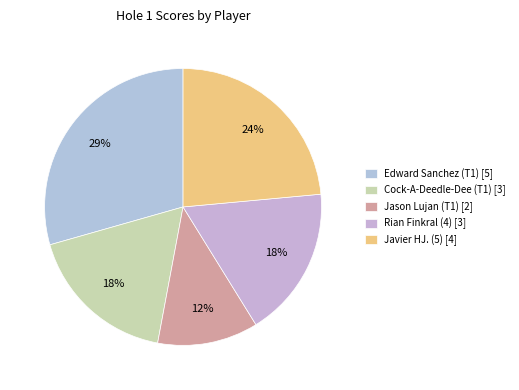

To the nearest percent, what percentage of the pie is Cock-A-Deedle-Dee (T1)?

18%